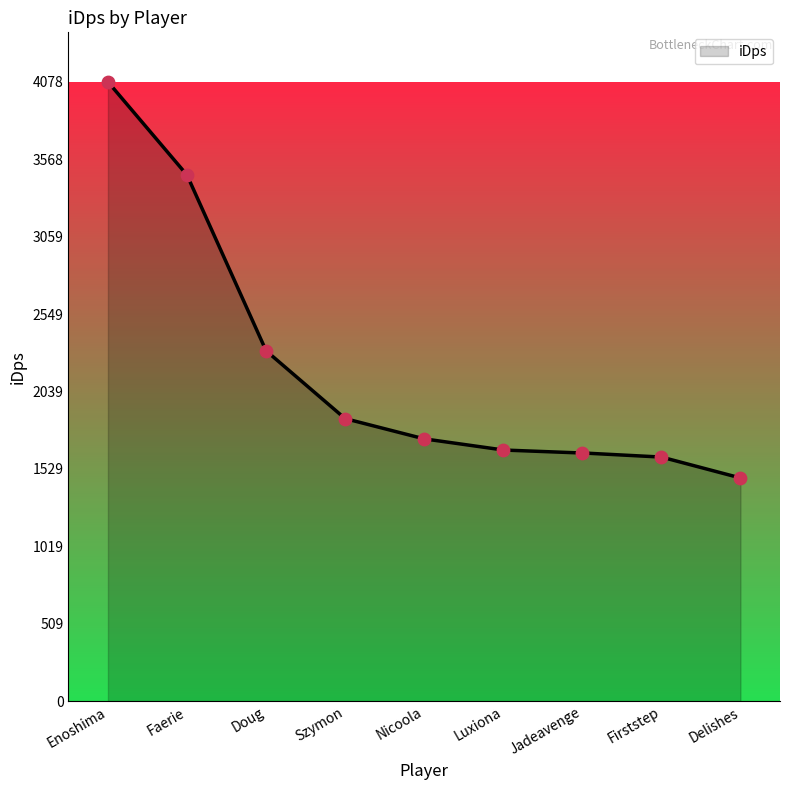

Approximately how many times larger is the value at Nicoola compared to Faerie?

0.5